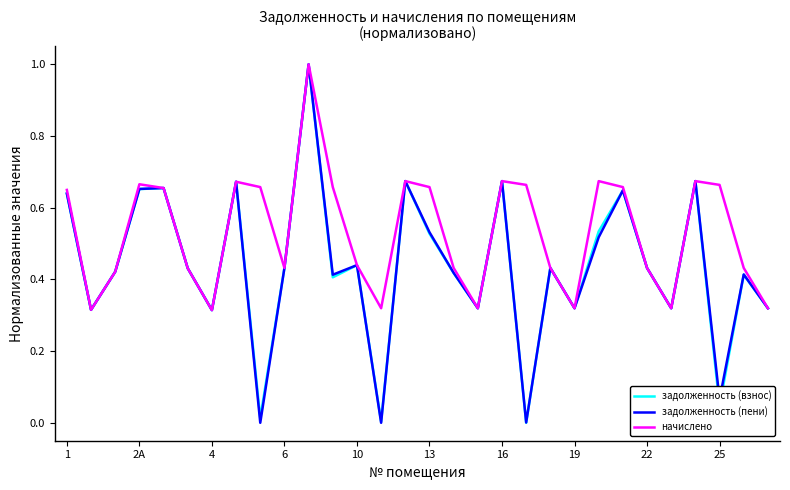

What is the highest value of the начислено series?

1.0